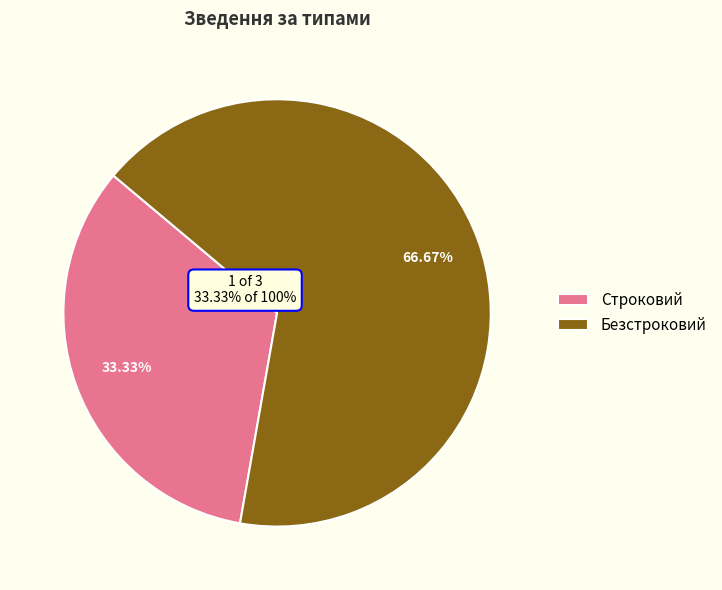

What percentage is the Строковий slice, to the nearest percent?

33%